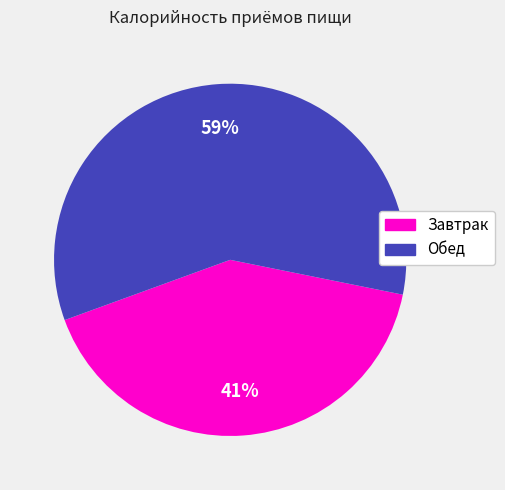

To the nearest percent, what is the average slice percentage?

50%